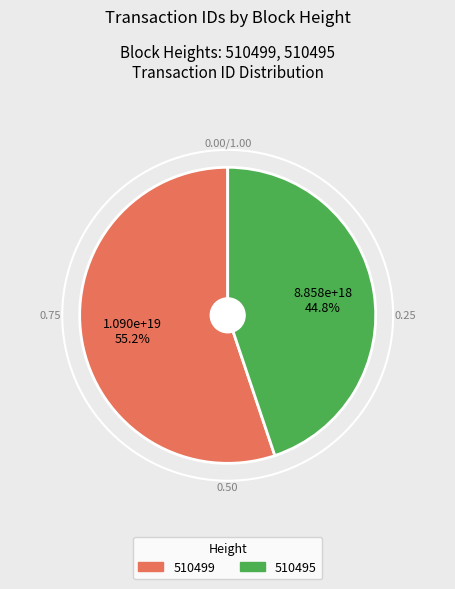

What portion of the pie excludes 510499?

44.8%